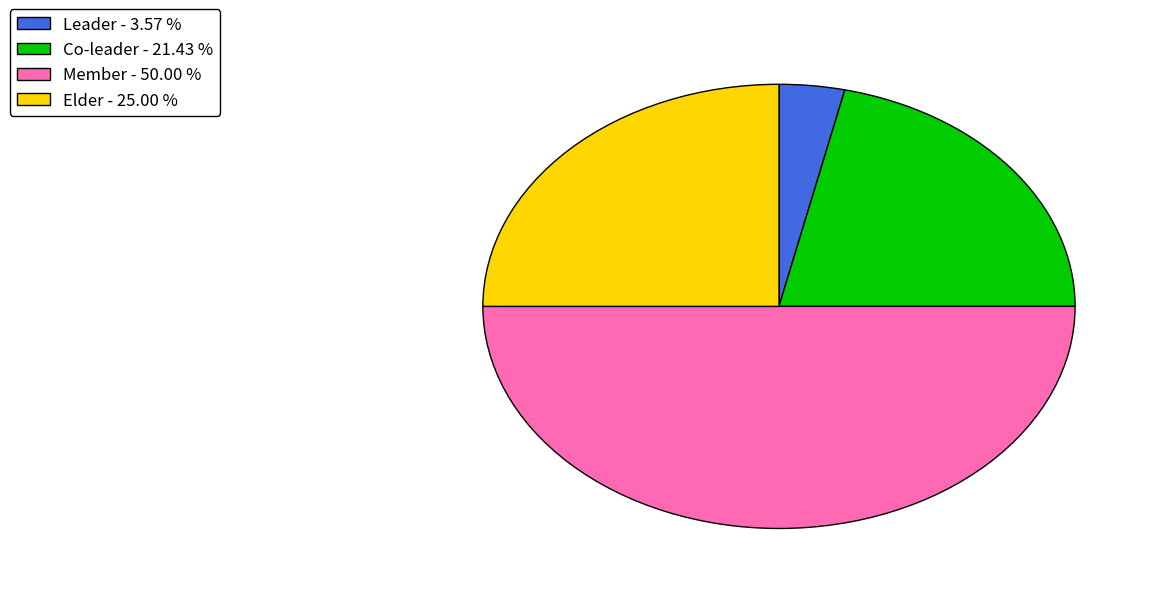

Rank the categories by value from highest to lowest.

Member, Elder, Co-leader, Leader